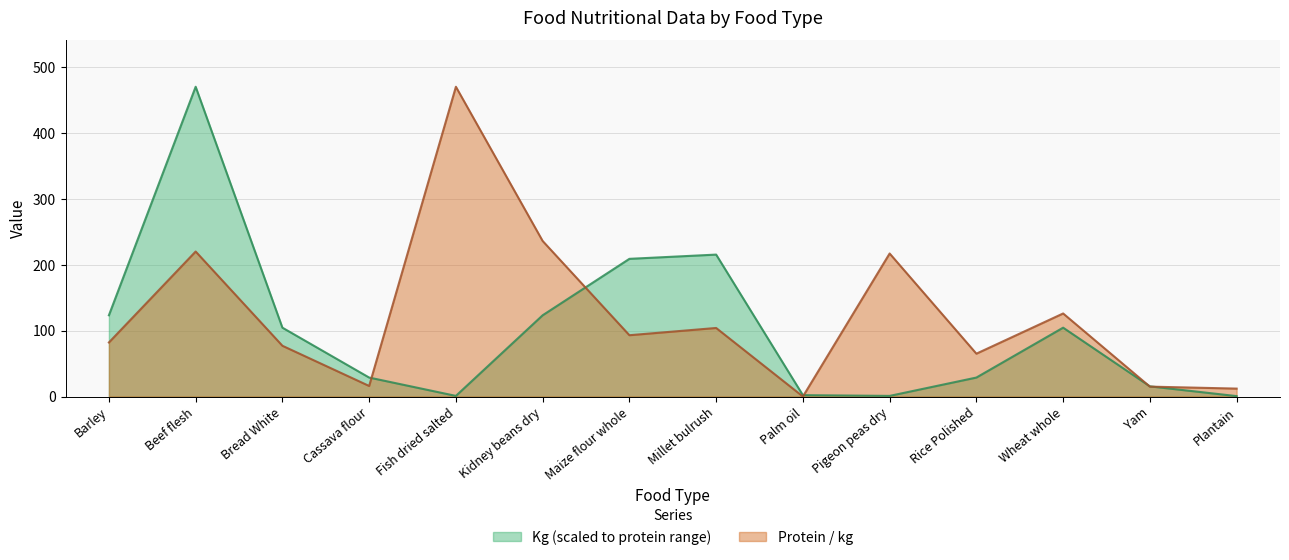

Where does the Kg series first go above 104?

Barley